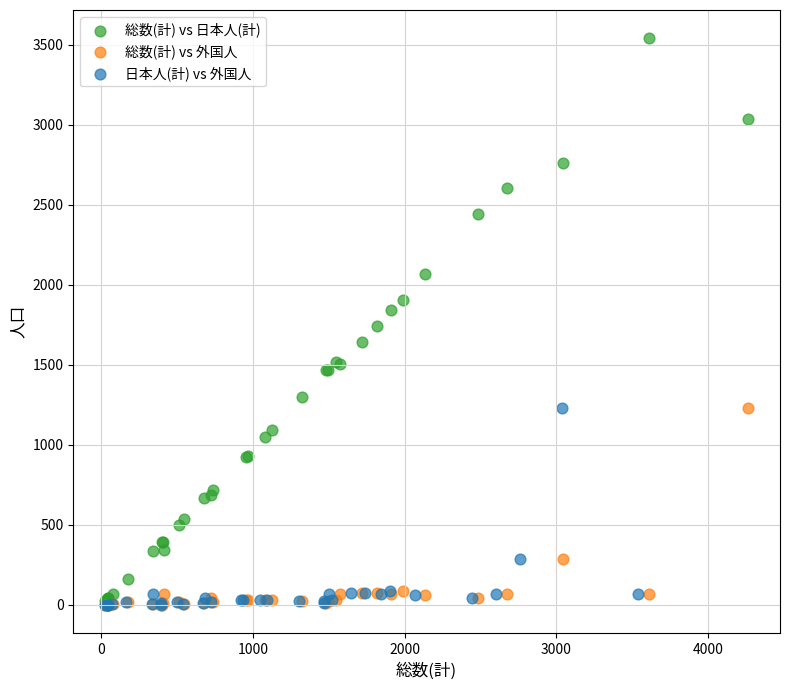

Which series contains the highest Y value?

総数(計) vs 日本人(計)